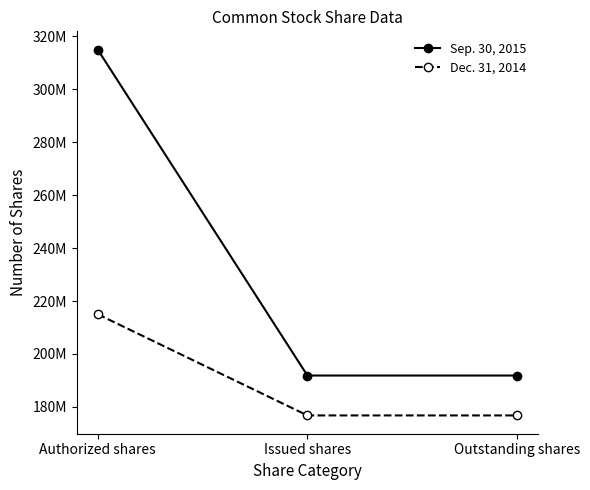

What is the label of the 1st point from the right?

Outstanding shares